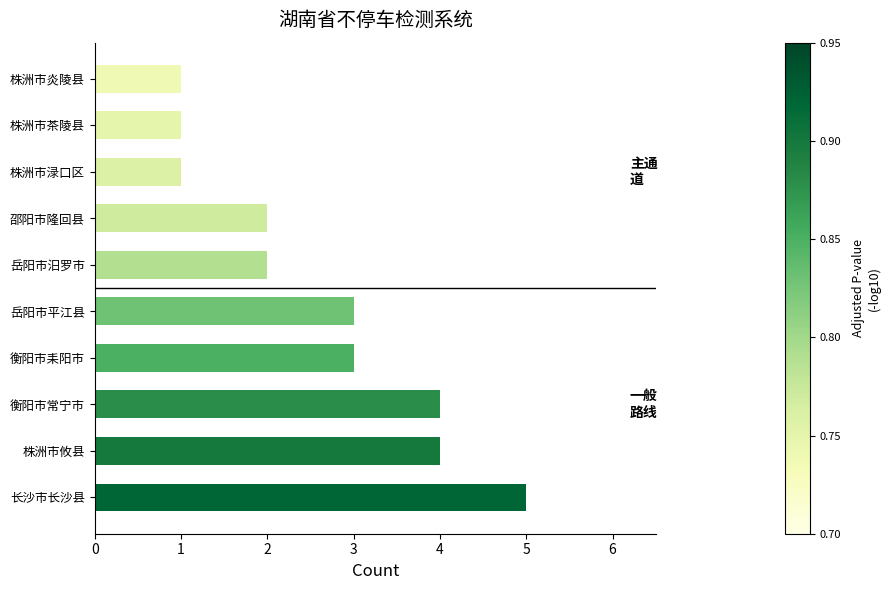

What is the average value?

3